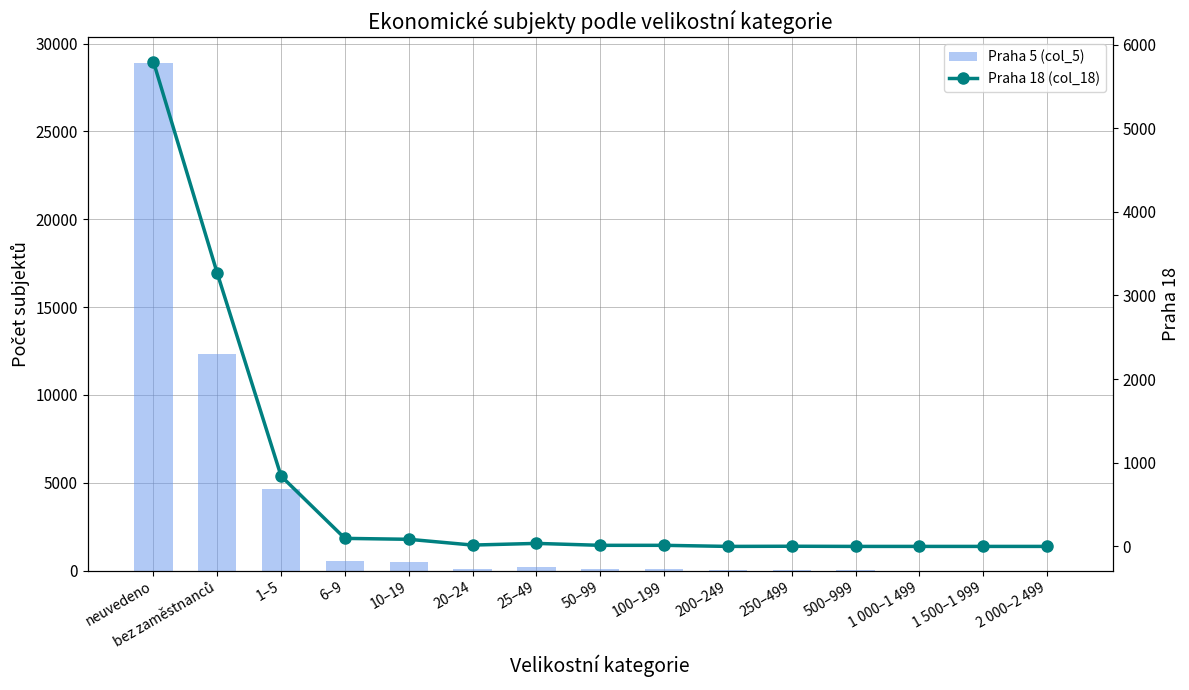

Which category has the highest value across all series?

neuvedeno